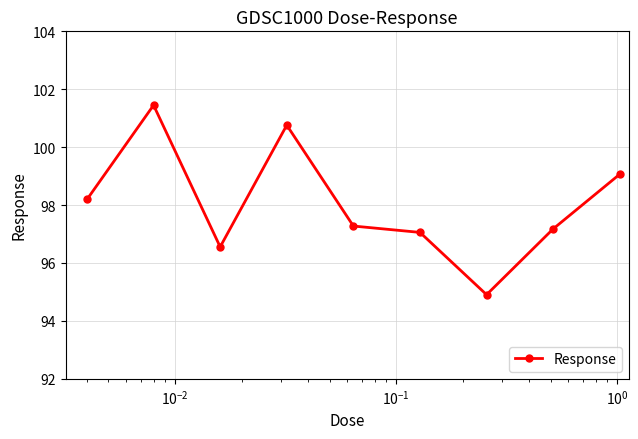

Does the chart have visible grid lines?

Yes